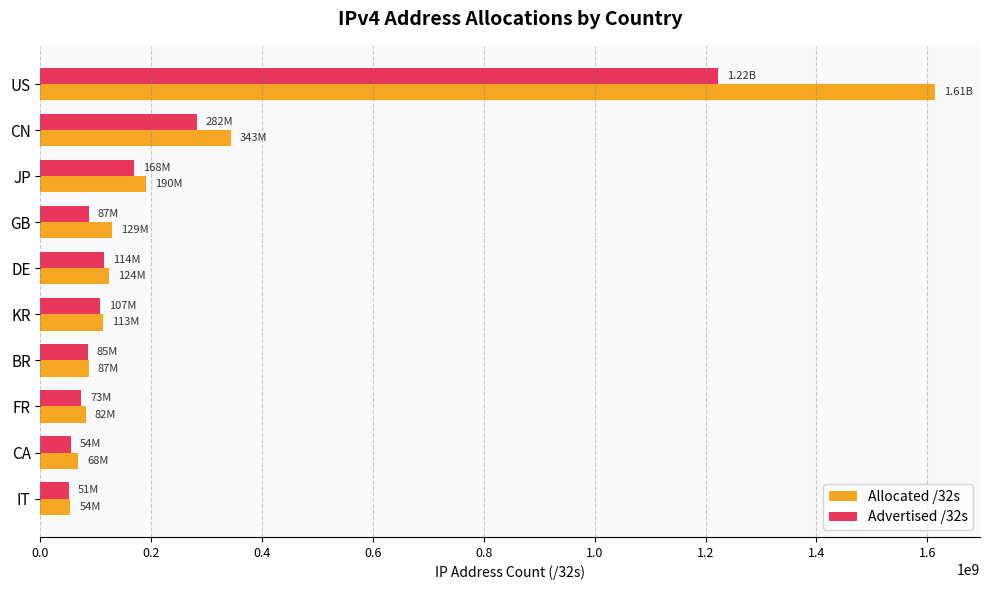

How many data points does each series have?

10